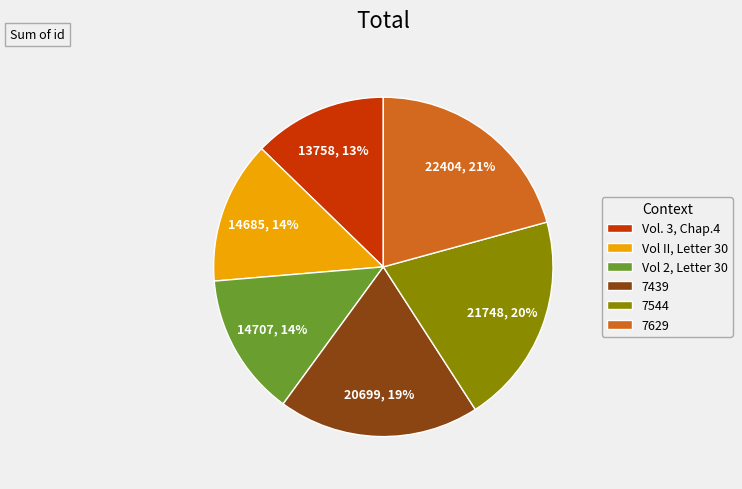

Is there a majority slice in this chart?

No